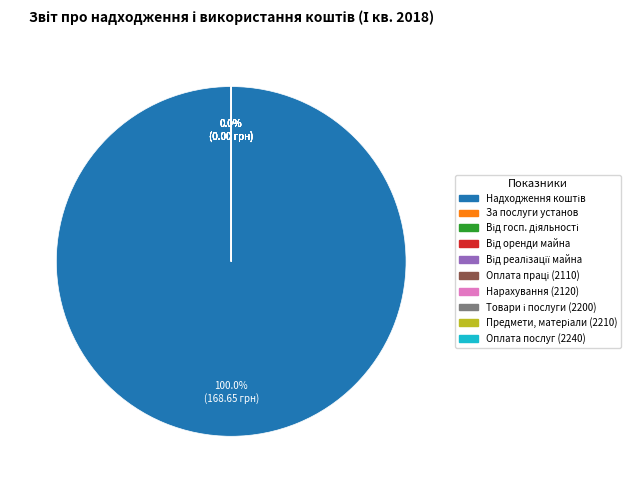

How many slices are in this pie chart?

10